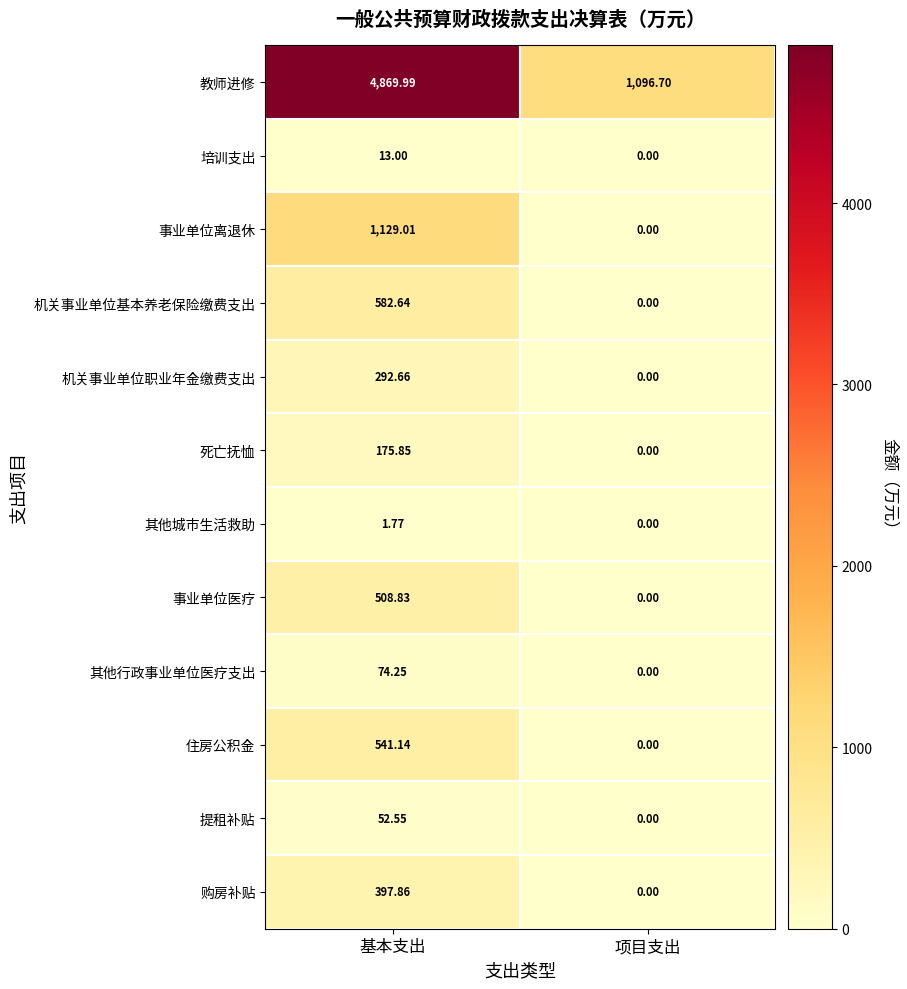

List the series in order of their peak value, lowest first.

其他城市生活救助, 培训支出, 提租补贴, 其他行政事业单位医疗支出, 死亡抚恤, 机关事业单位职业年金缴费支出, 购房补贴, 事业单位医疗, 住房公积金, 机关事业单位基本养老保险缴费支出, 事业单位离退休, 教师进修